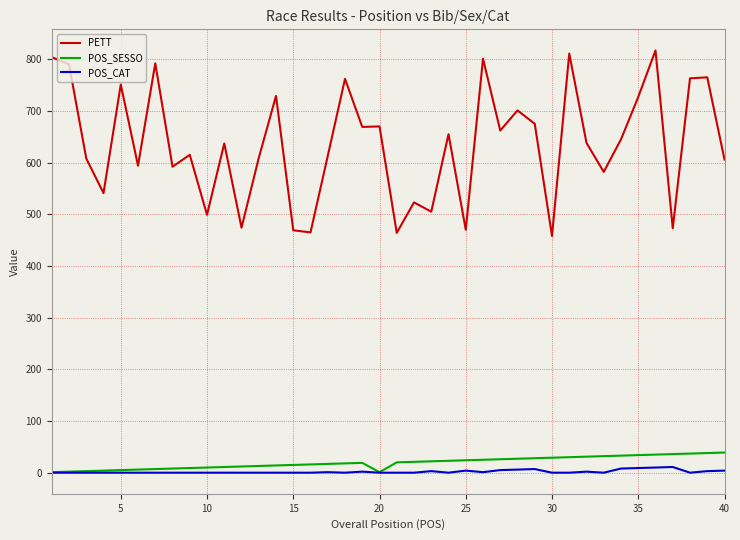

At how many categories does at least one series exceed 796?

4